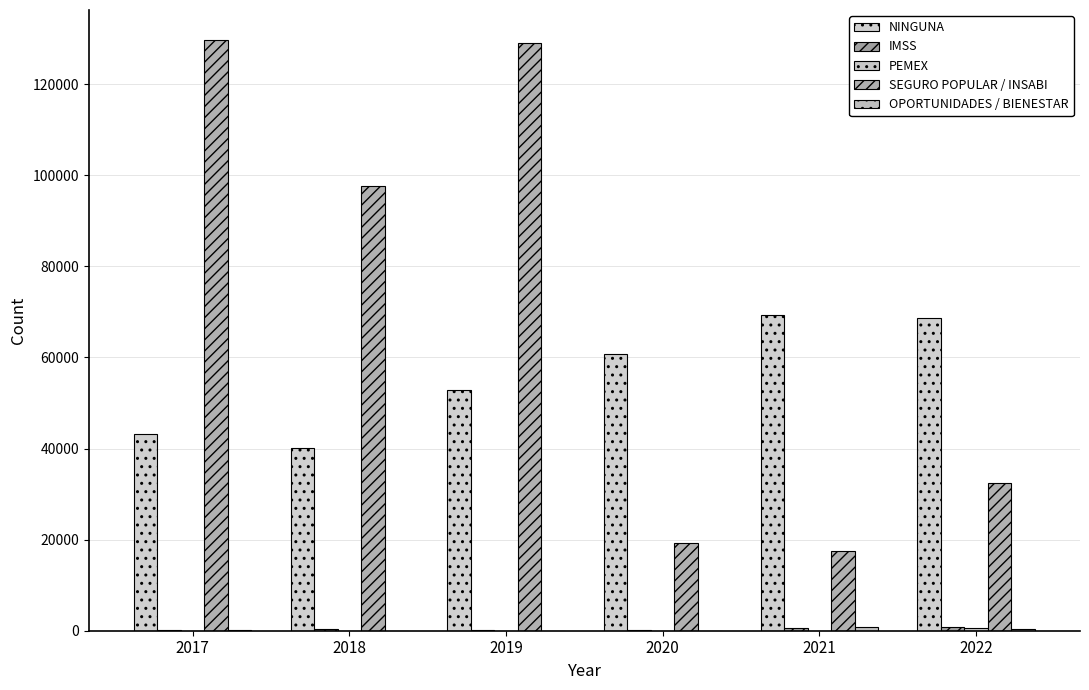

What is the greatest value displayed?

129795